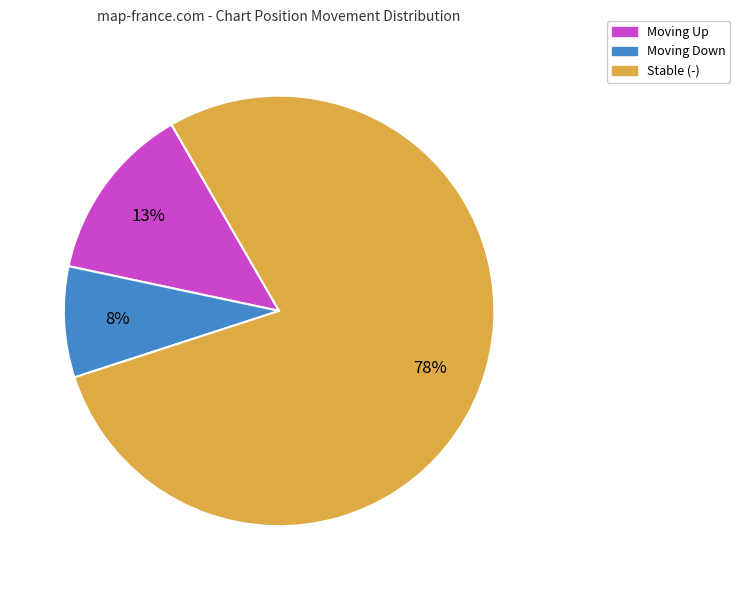

To the nearest percent, what is the average slice percentage?

33%